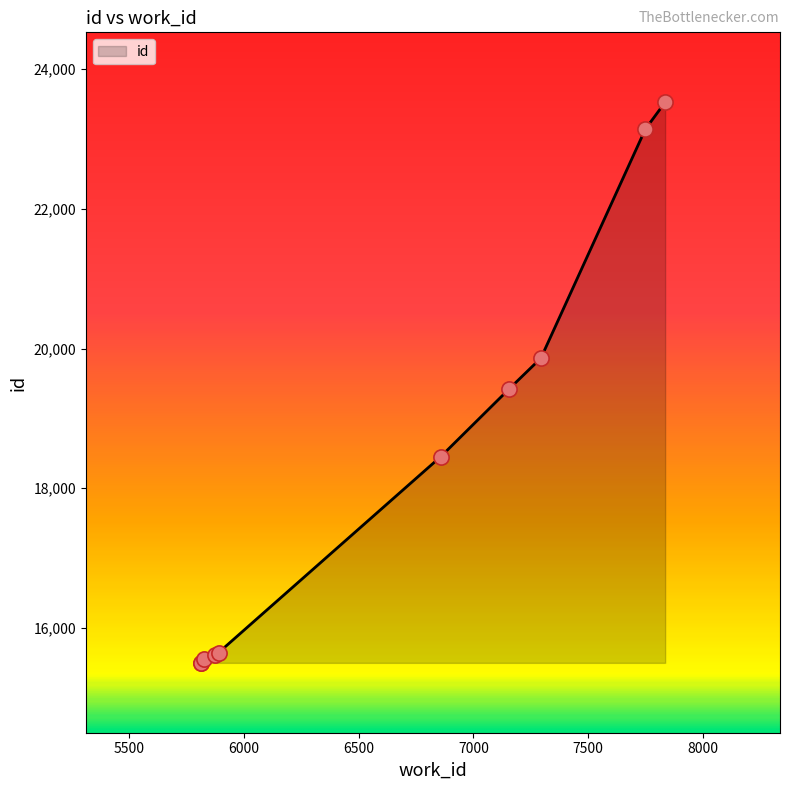

What is the ratio of the value at 5876 to the value at 7157?

0.8